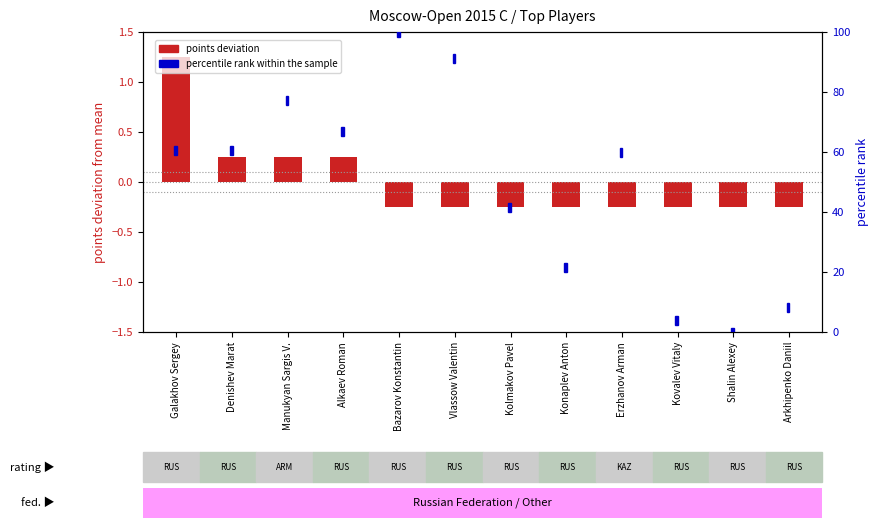

How many categories are shown in the chart?

12